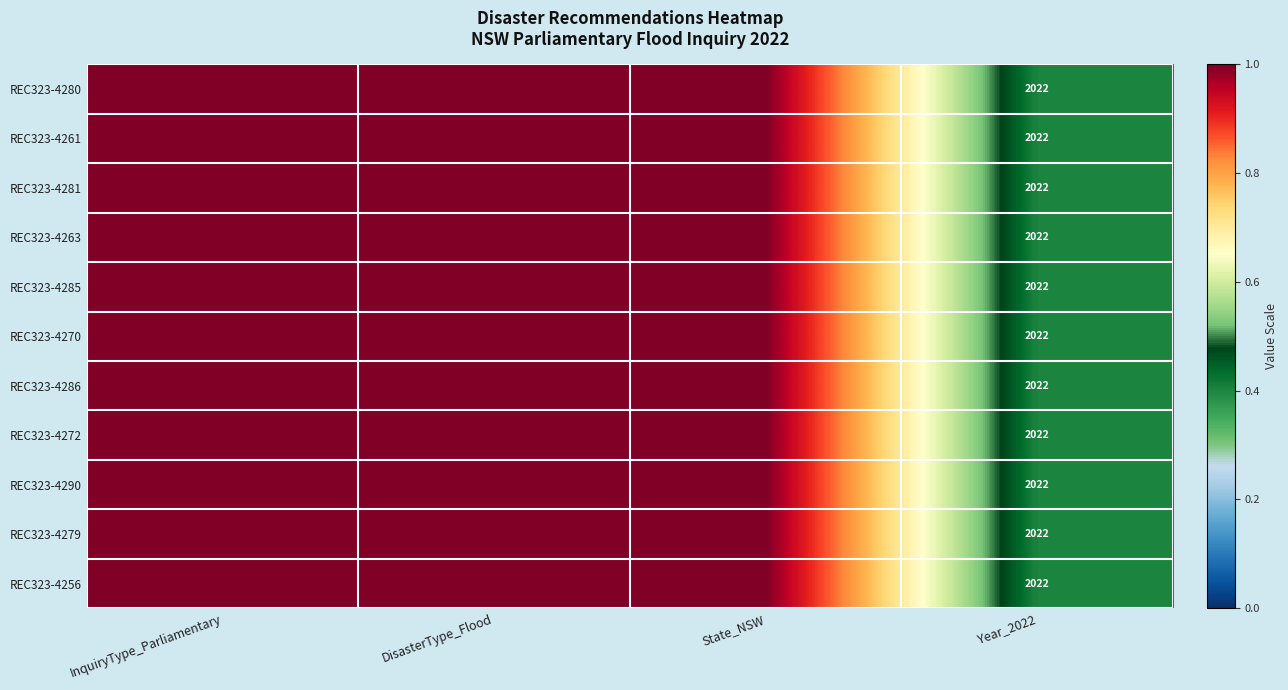

Is it true that REC323-4286 equals 2022 at Year_2022?

True